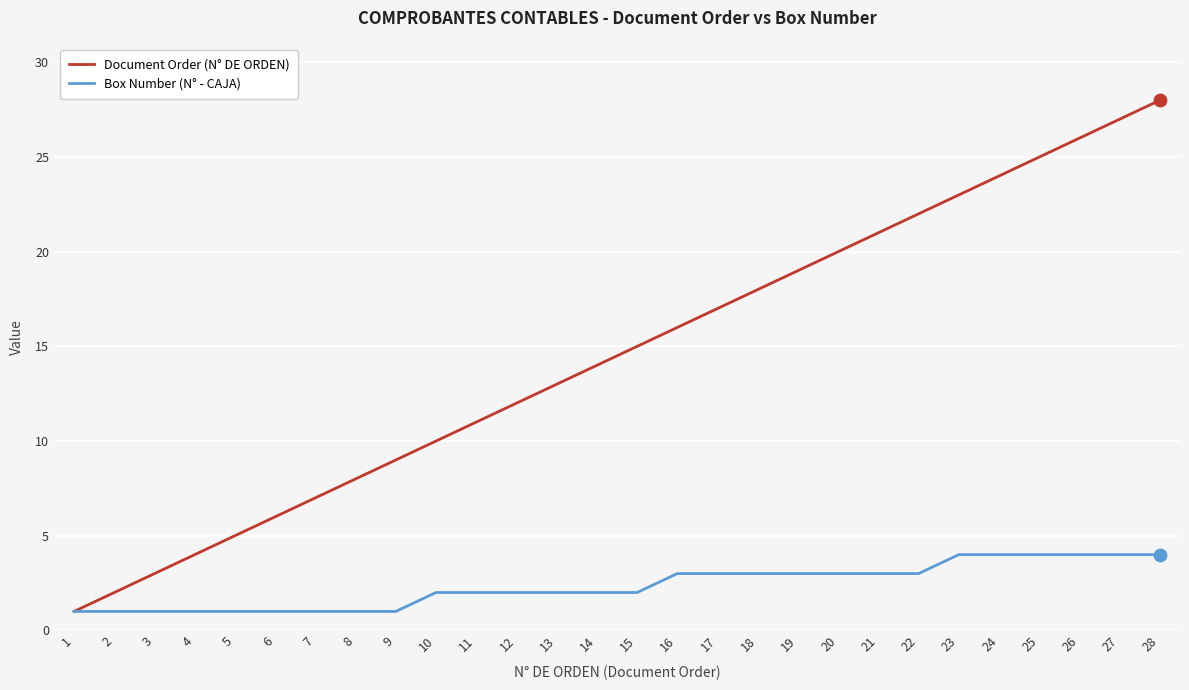

At which category is the sum across all series the highest?

28